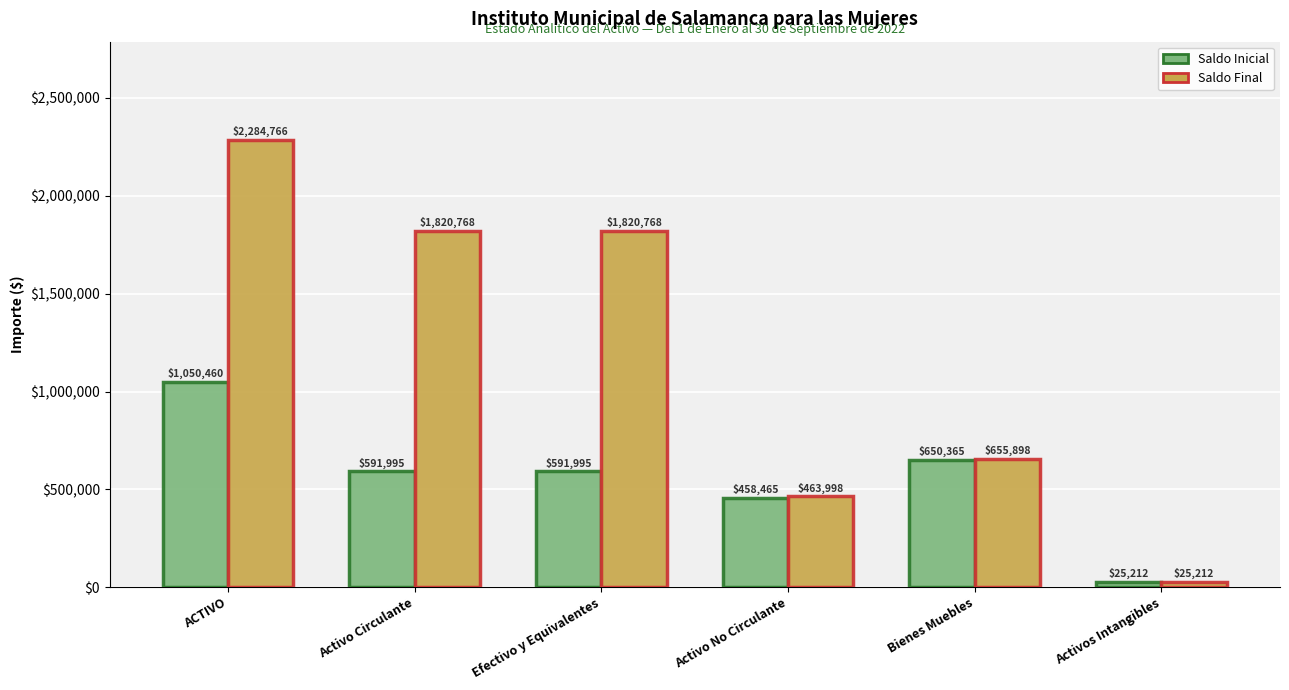

What is the sum of the Saldo Inicial values at ACTIVO and Bienes Muebles?

1700825.0